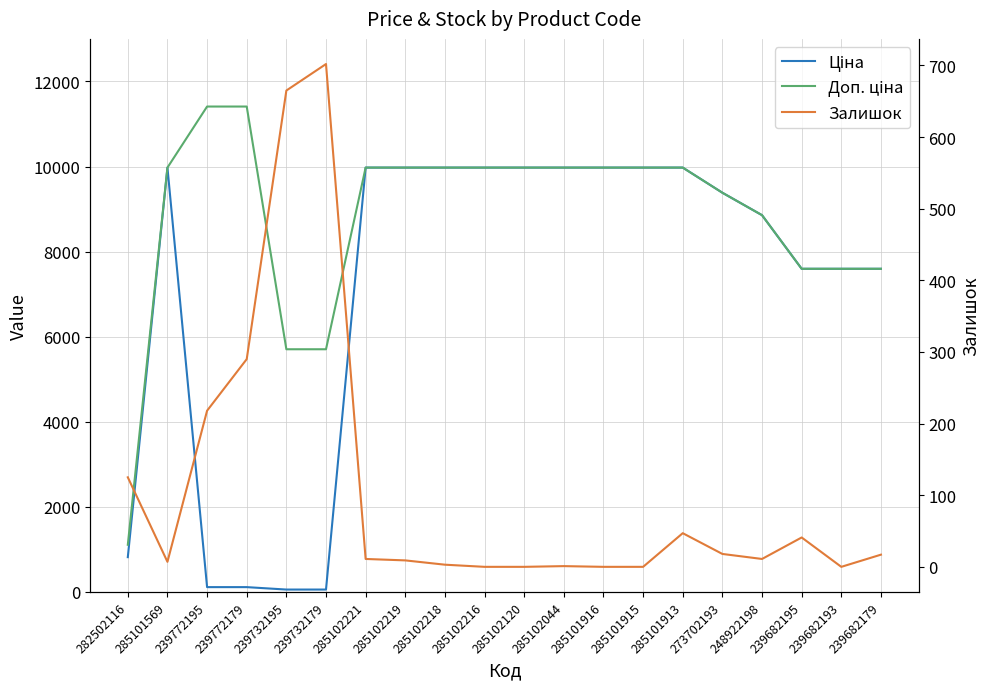

Rank the categories by Ціна value from highest to lowest.

285101569, 285102221, 285102219, 285102218, 285102216, 285102120, 285102044, 285101916, 285101915, 285101913, 273702193, 248922198, 239682195, 239682193, 239682179, 282502116, 239772195, 239772179, 239732195, 239732179